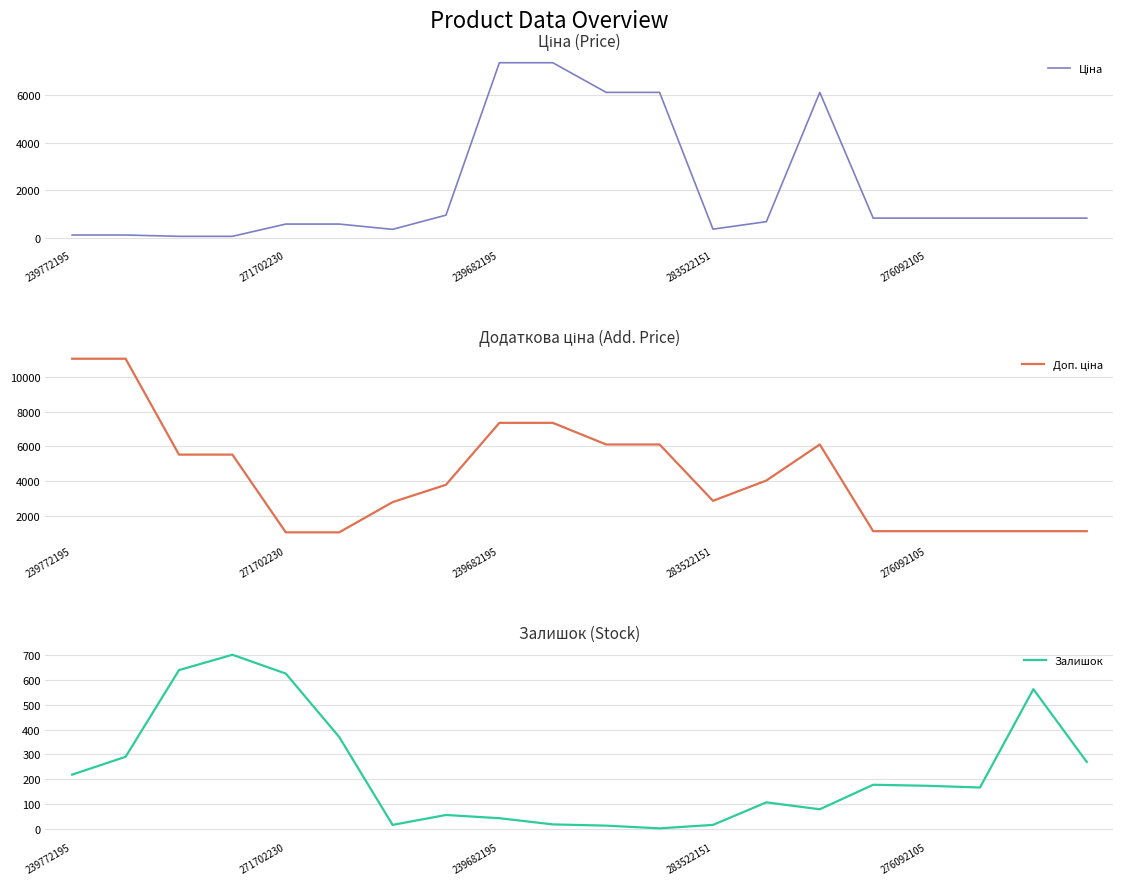

True or false: Доп. ціна and Залишок cross at least once.

False